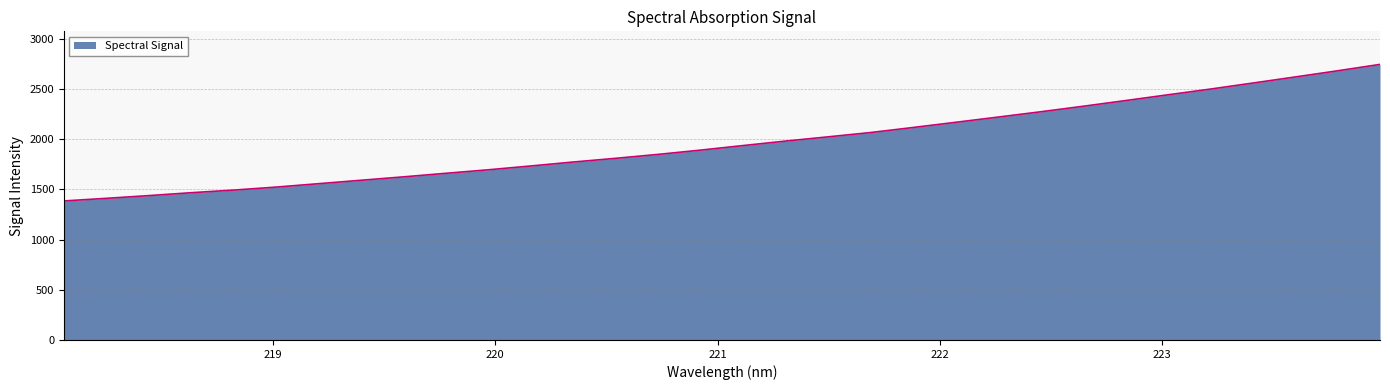

What is the maximum value shown in the chart?

2743.1